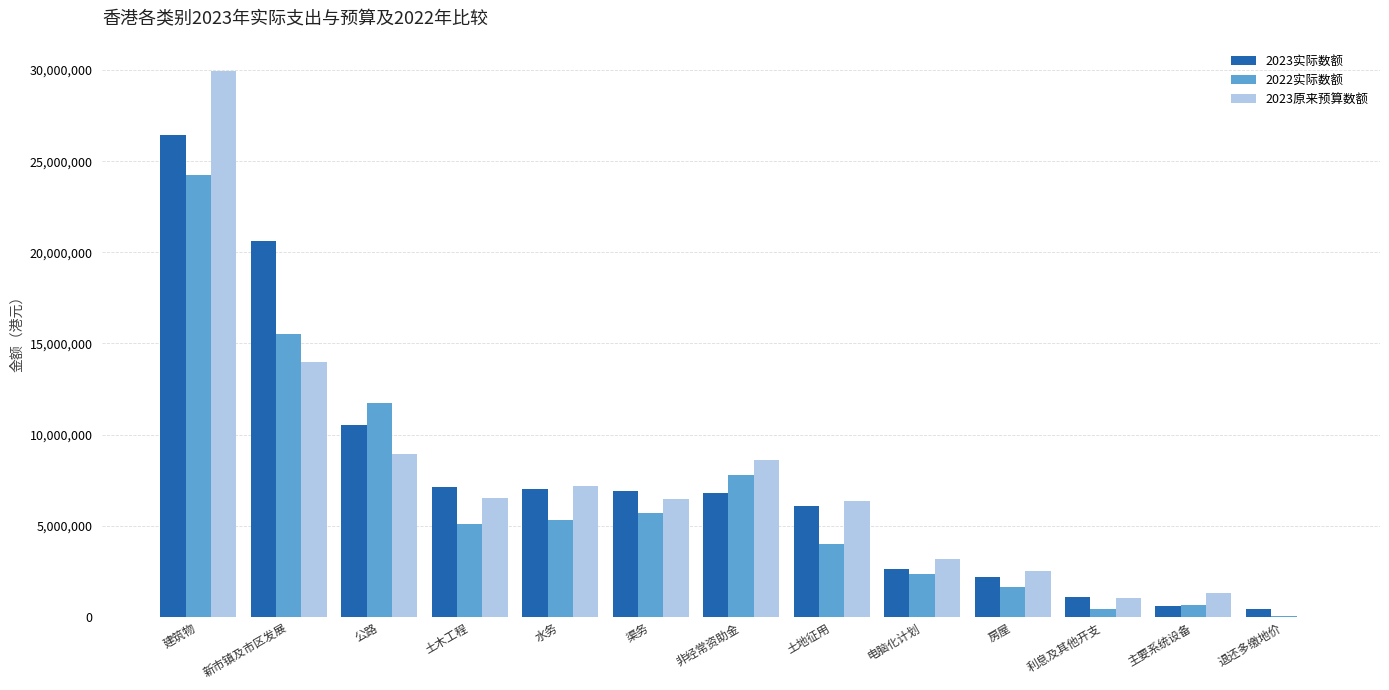

What is the maximum value shown in the chart?

29959440